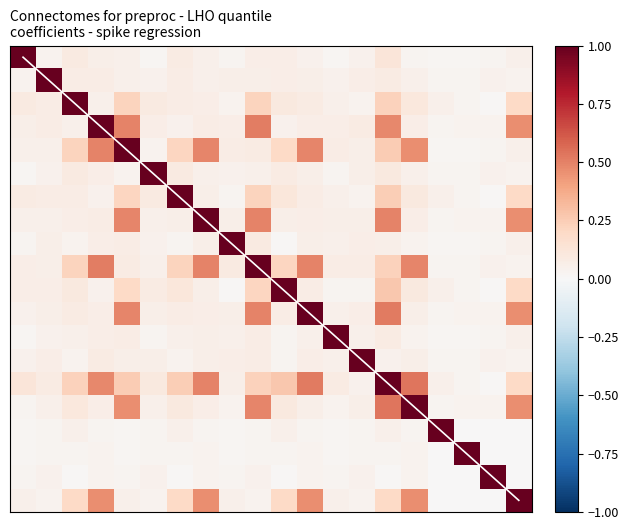

At how many categories does at least one series exceed 0?

20